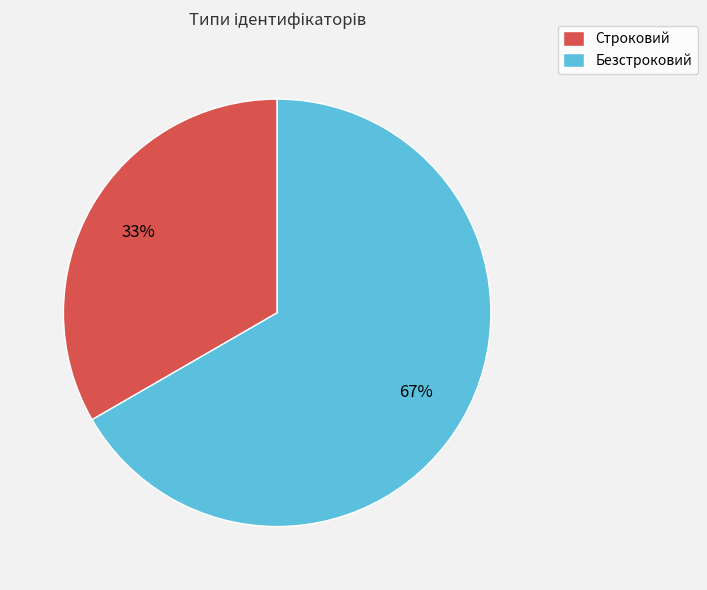

Is it true that Безстроковий is 67% of the pie?

True